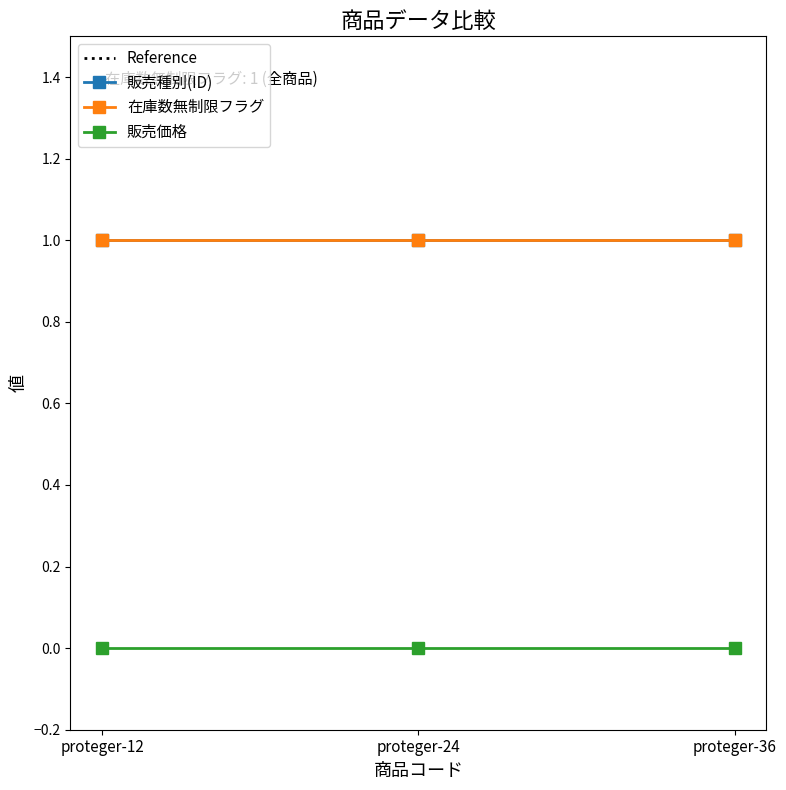

Is the value of 在庫数無制限フラグ at proteger-24 greater than the value of 販売種別(ID) at proteger-12?

No